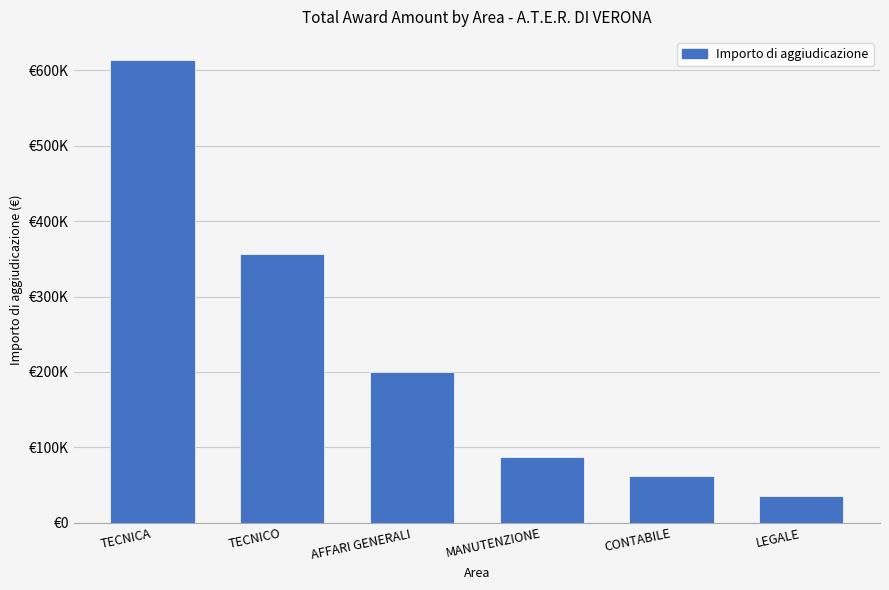

How many data points are above 200461?

3